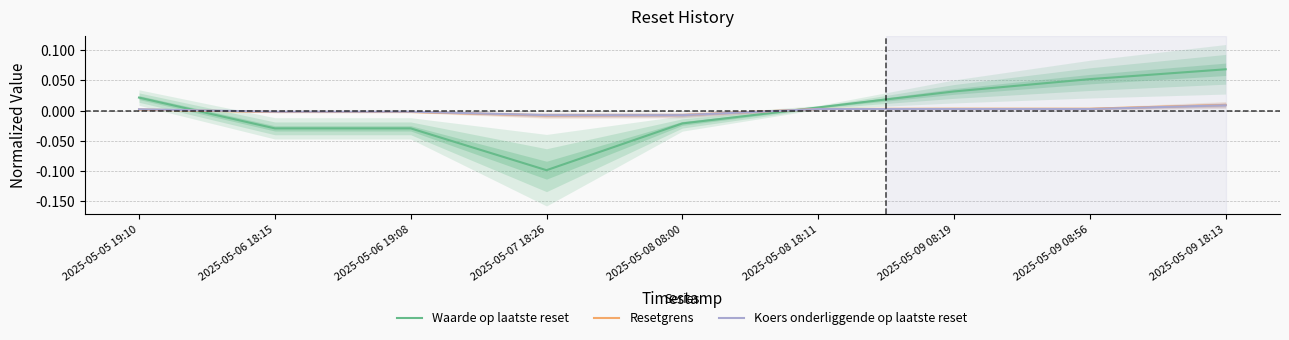

How many Koers onderliggende op laatste reset values are between 0 and 1?

5